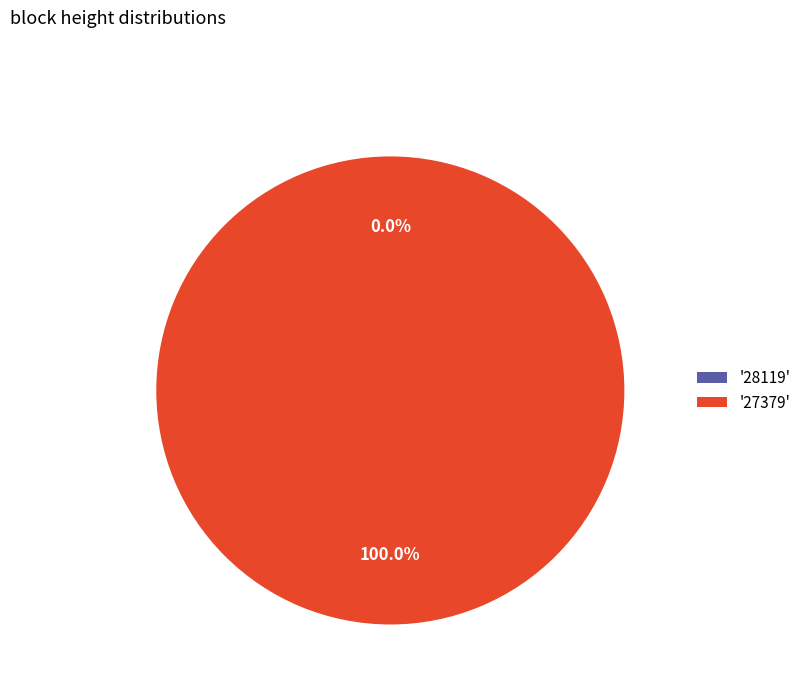

Combined, do 28119 and 27379 account for over 50%?

Yes